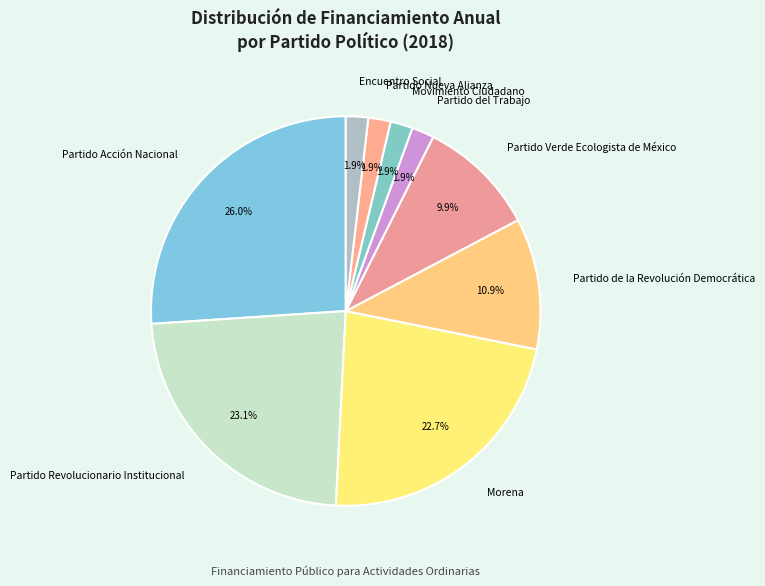

To the nearest percent, what is the difference between the Partido Acción Nacional and Encuentro Social slice percentages?

24%